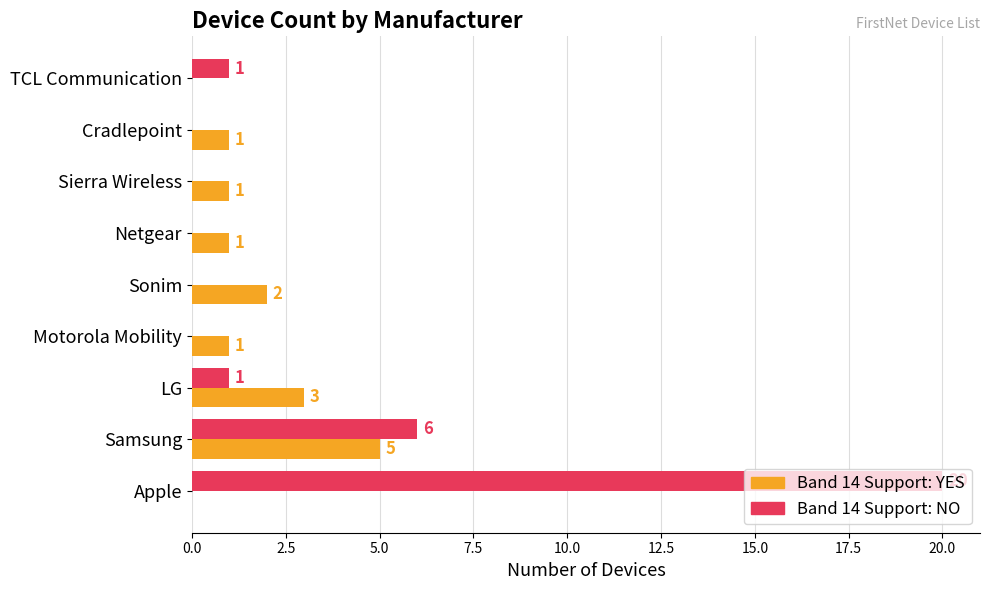

What is the maximum value shown in the chart?

20